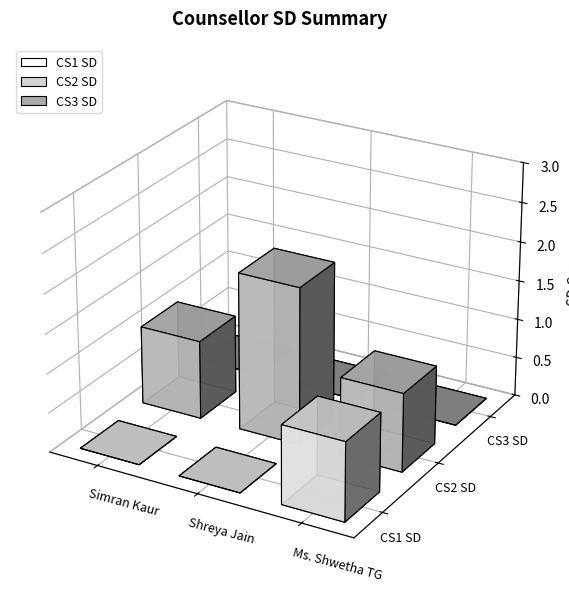

The CS3 SD series shows 0 at Simran Kaur. True or false?

True